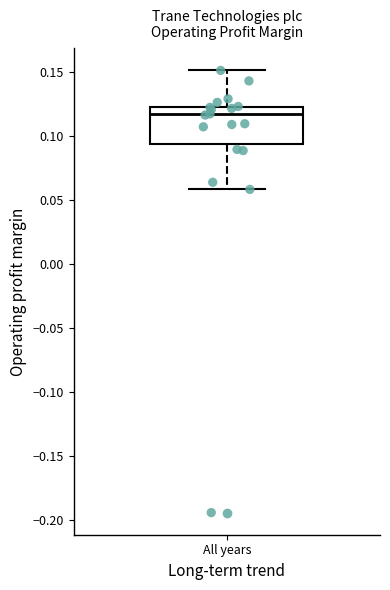

Where does the lower whisker of the box for All years end on the y-axis? The values are not printed on the chart, so give them approximately, as read against the axis.

0.060